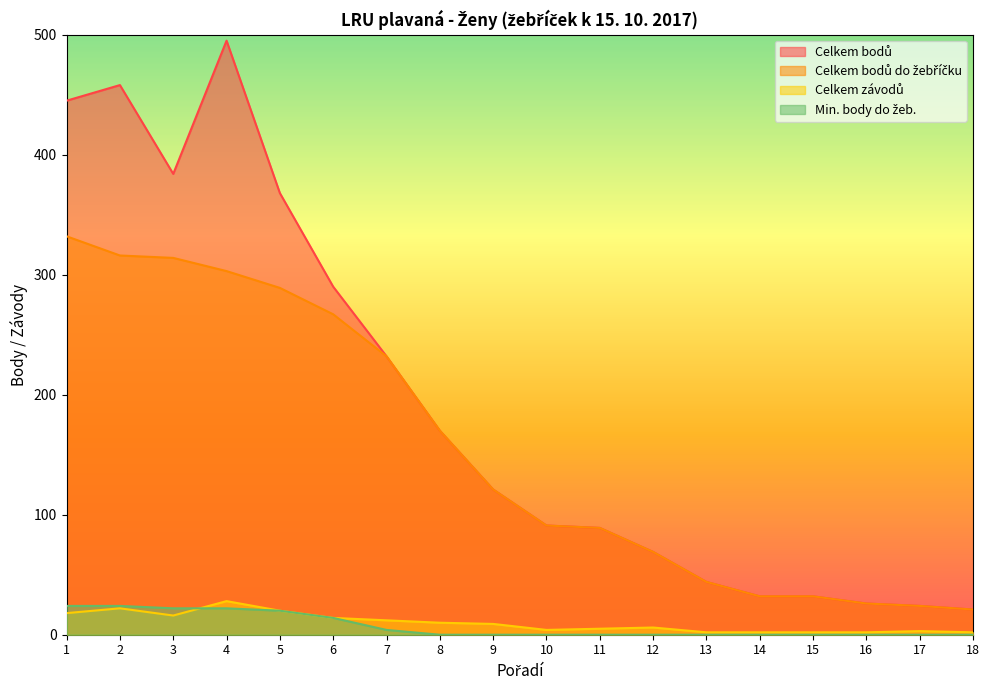

Rank the categories by Celkem závodů value from highest to lowest.

4, 2, 5, 1, 3, 6, 7, 8, 9, 12, 11, 10, 17, 13, 14, 15, 16, 18